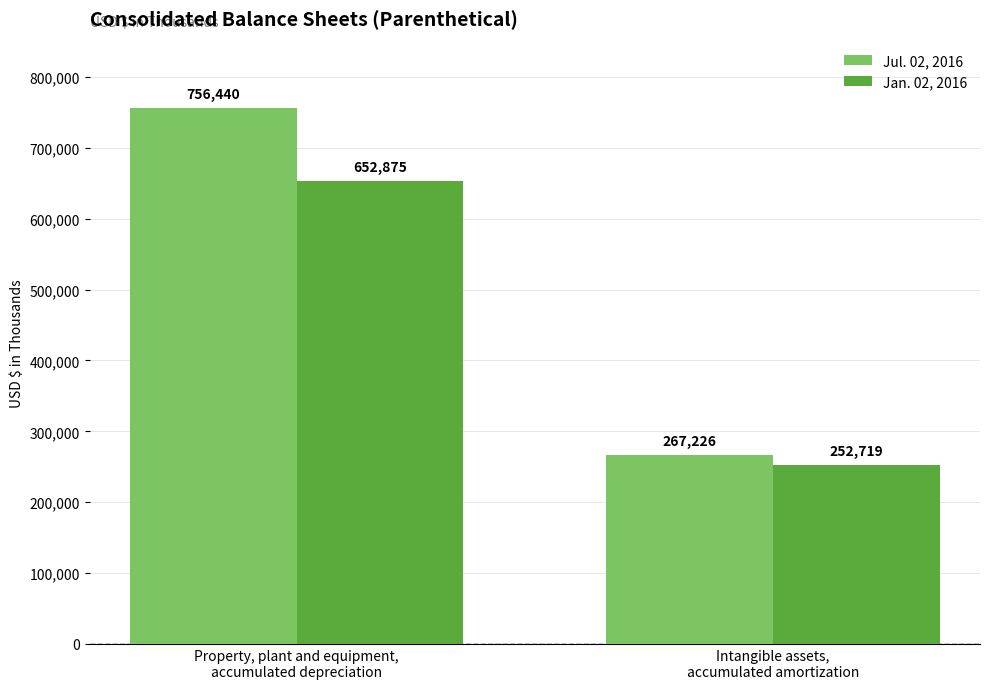

How many values in the Jan. 02, 2016 series are below 652875?

1